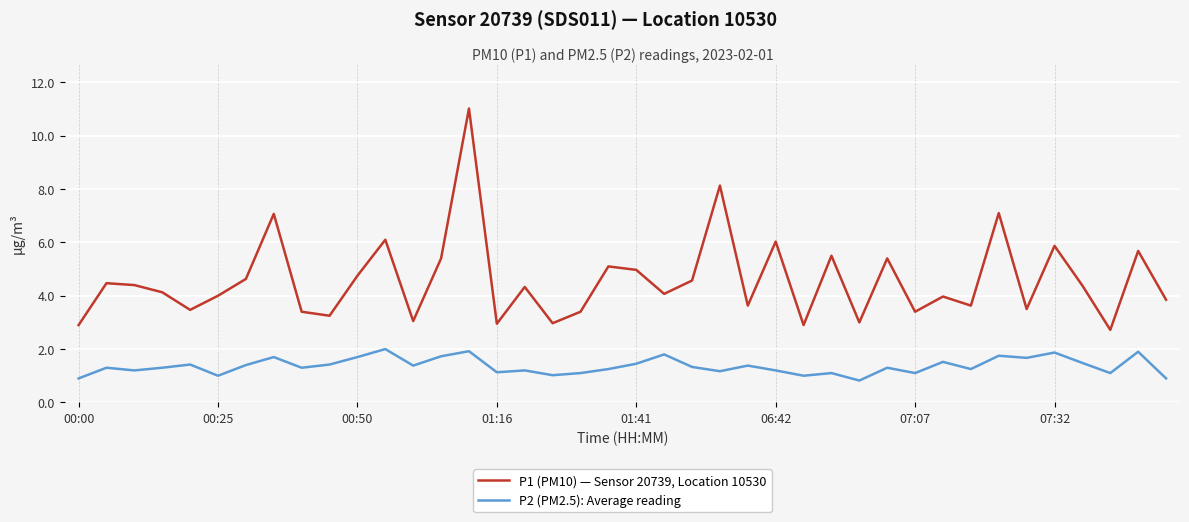

Which series has the largest total across all categories?

P1 (PM10) — Sensor 20739, Location 10530